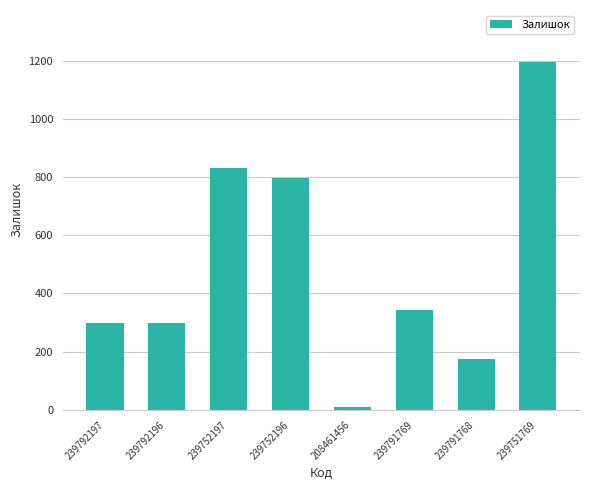

Reading right to left, transcribe all the data shown in this chart.

239751769=1195	239791768=173	239791769=344	208461456=11	239752196=798	239752197=830	239792196=300	239792197=300